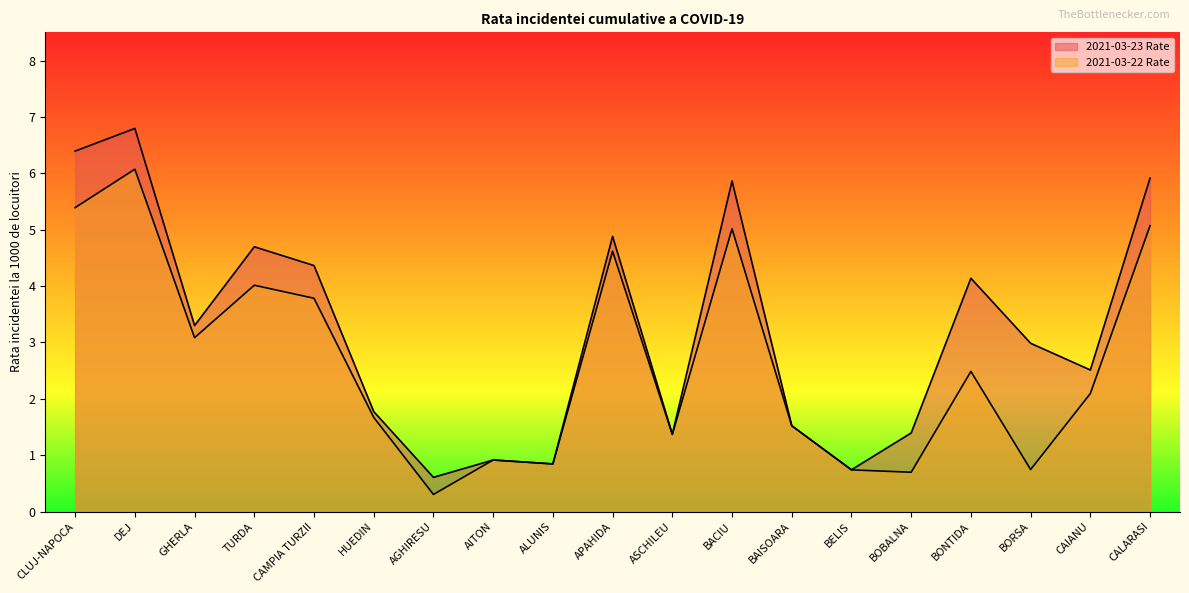

True or false: 2021-03-23 Rate has more than 1 interior local peaks.

True